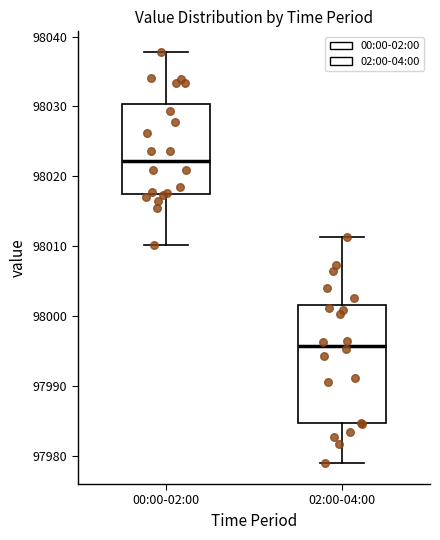

Reading left to right, transcribe this box plot: for each box, give where its median line is, the range the box spans, and where its two whiskers end, as read against the y-axis. The values are not printed on the chart, so give them approximately, as read against the axis.

00:00-02:00: median 98022, box 98018 to 98030, whiskers 98010 to 98038
02:00-04:00: median 97996, box 97985 to 98002, whiskers 97979 to 98011